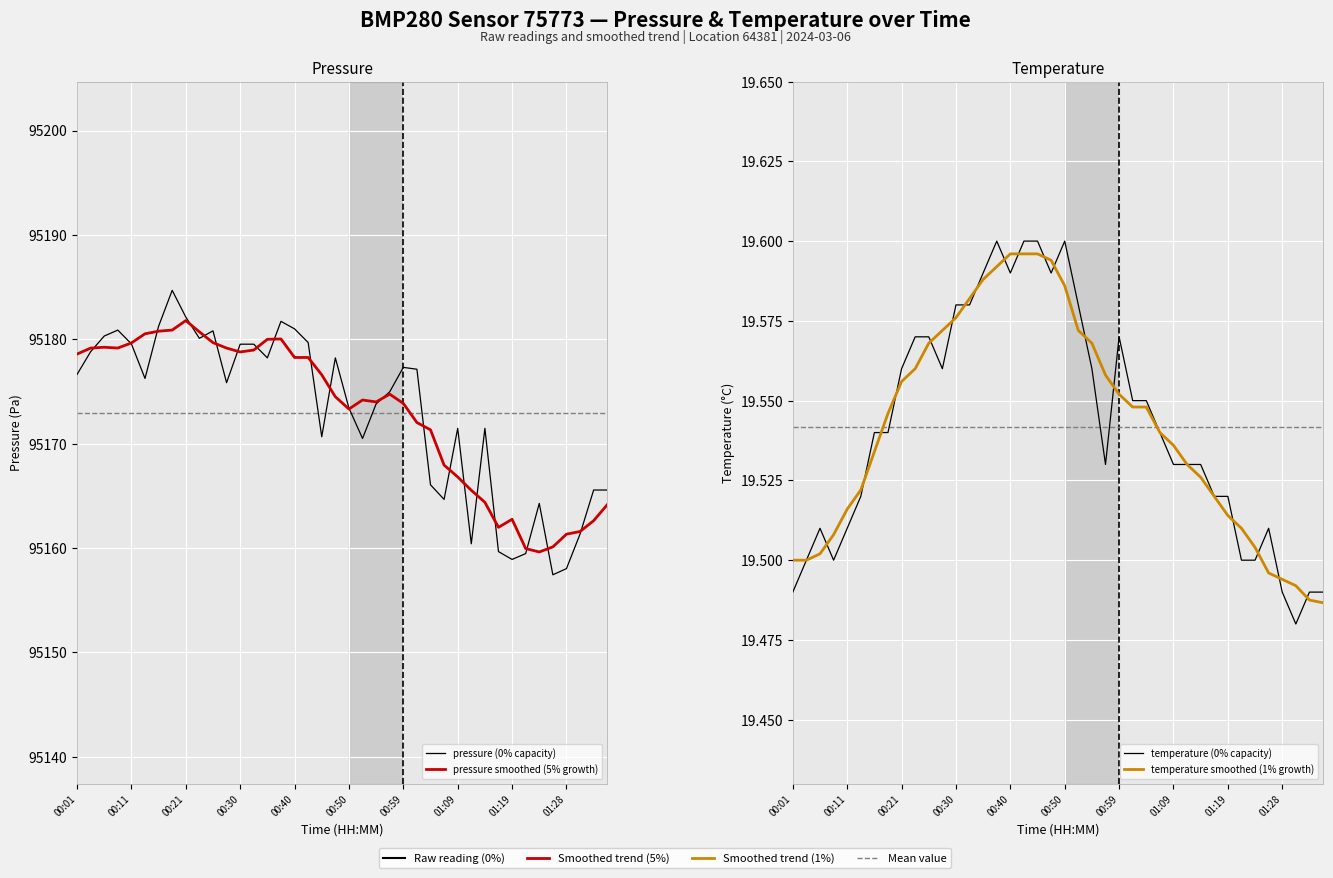

What is the difference between the highest and lowest values at 31?

95142.5